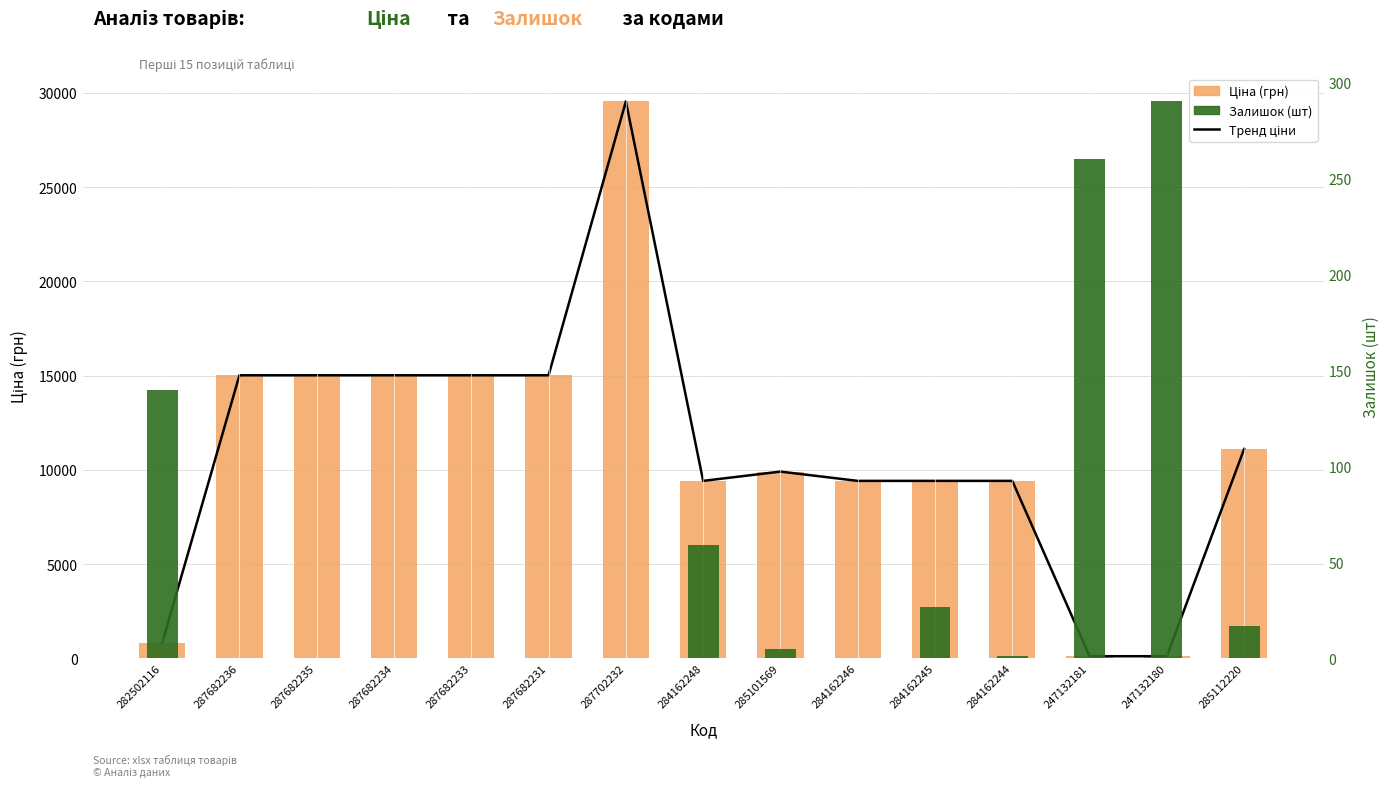

Which label corresponds to the largest value in the chart?

287702232